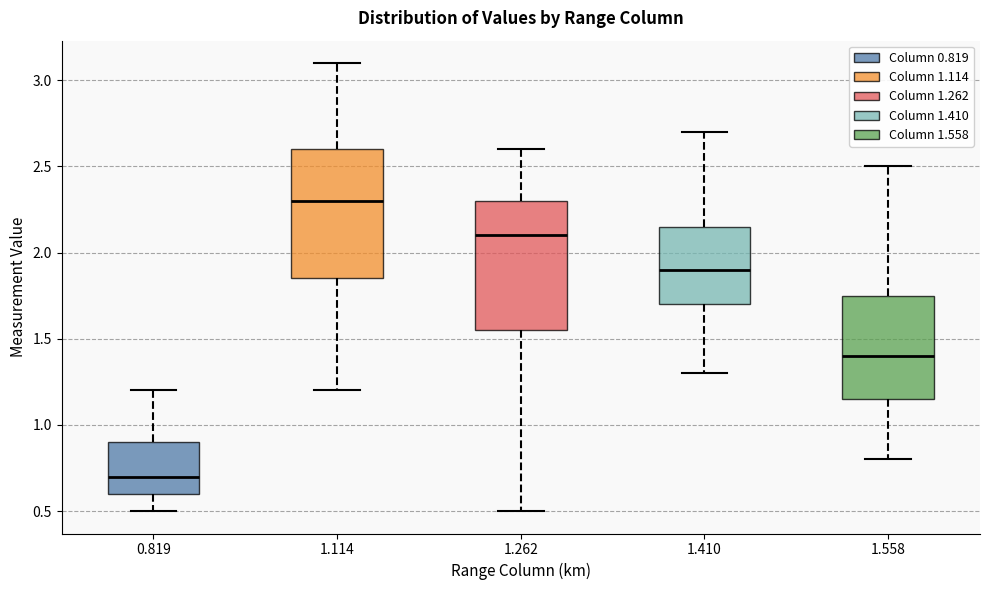

Reading left to right, transcribe this box plot: for each box, give where its median line is, the range the box spans, and where its two whiskers end, as read against the y-axis. The values are not printed on the chart, so give them approximately, as read against the axis.

0.819: median 0.70, box 0.60 to 0.90, whiskers 0.50 to 1.20
1.114: median 2.30, box 1.85 to 2.60, whiskers 1.20 to 3.10
1.262: median 2.10, box 1.55 to 2.30, whiskers 0.50 to 2.60
1.410: median 1.90, box 1.70 to 2.15, whiskers 1.30 to 2.70
1.558: median 1.40, box 1.15 to 1.75, whiskers 0.80 to 2.50